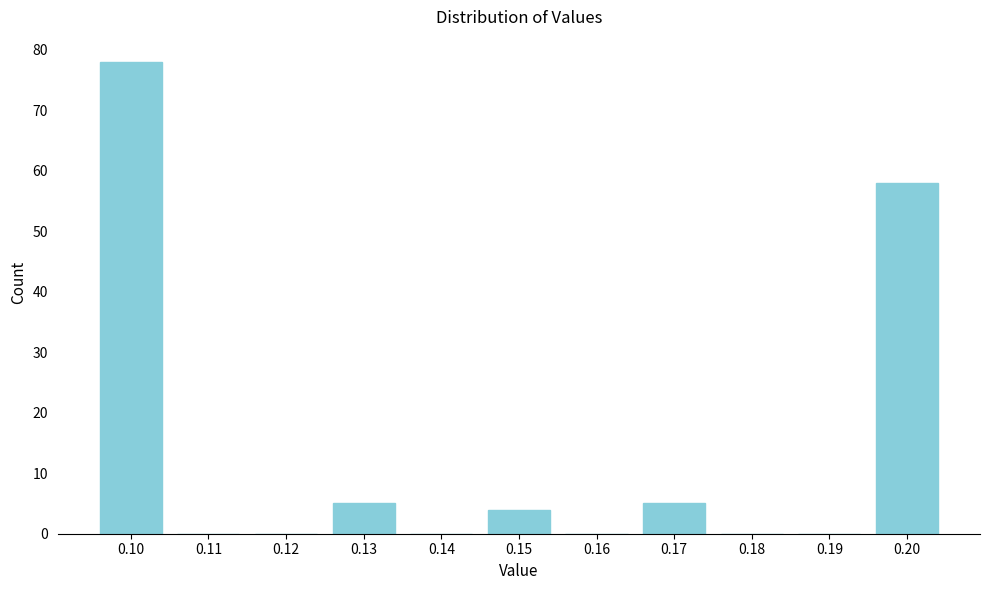

Reading left to right, list all the values displayed in this chart.

0.10=78	0.11=0	0.12=0	0.13=5	0.14=0	0.15=4	0.16=0	0.17=5	0.18=0	0.19=0	0.20=58